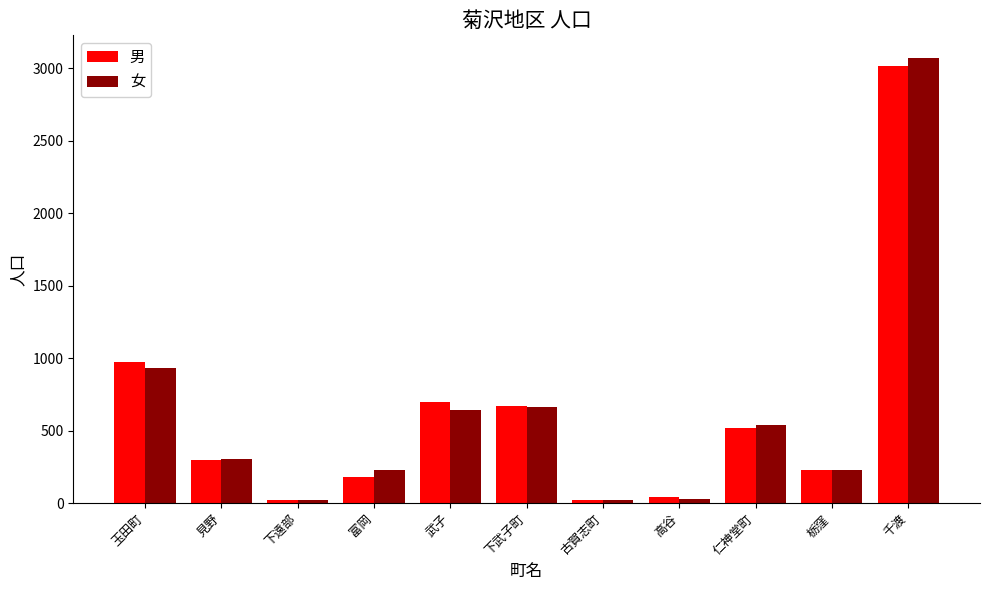

True or false: 女 has a value of 24 at 古賀志町.

True